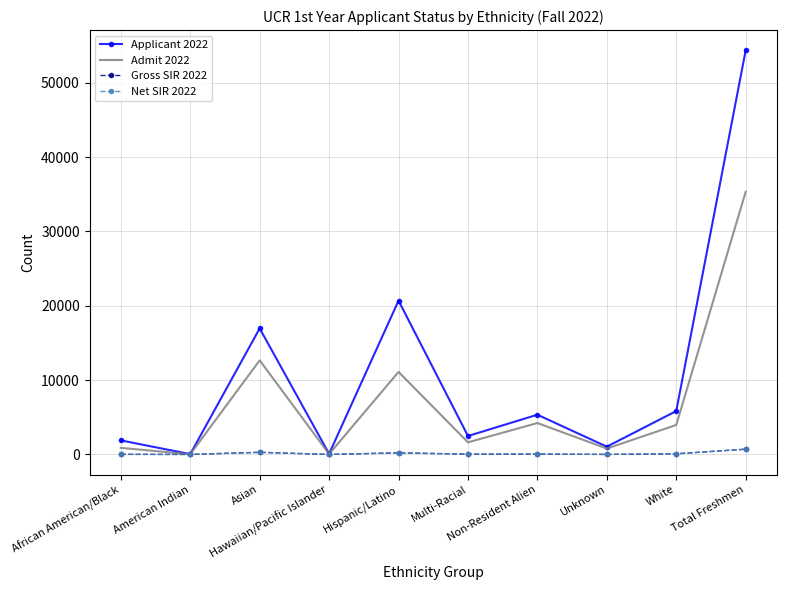

Which series has the largest total across all categories?

Applicant 2022